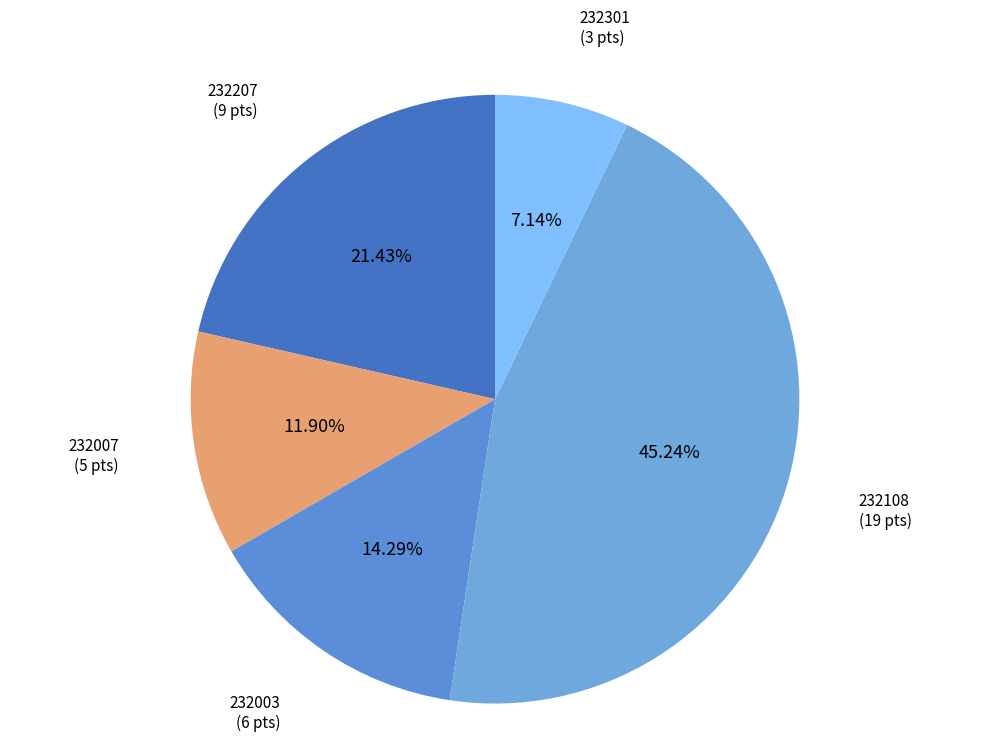

How many slices are in this pie chart?

5